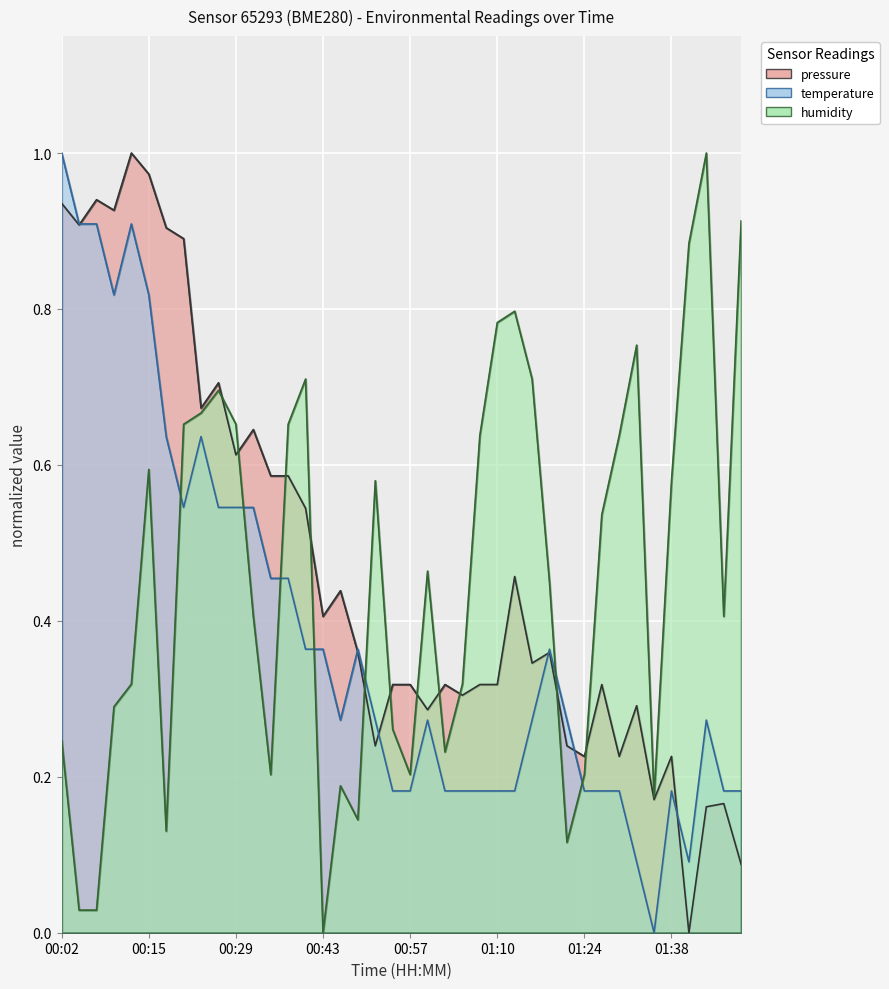

What is the average value of the temperature series?

0.4